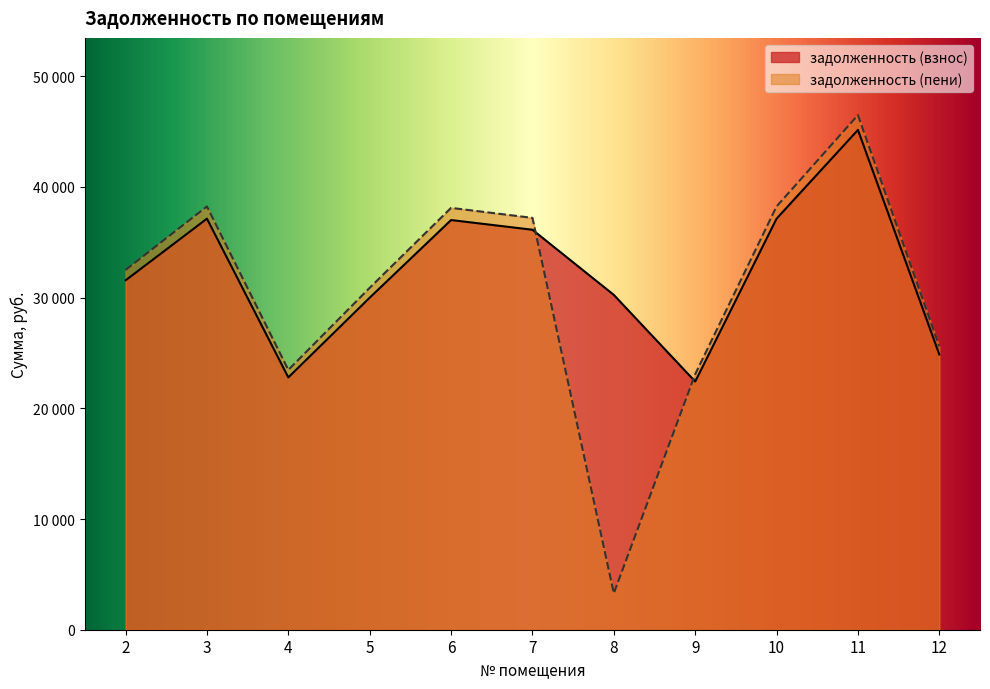

In задолженность (взнос), how many points are lower than both neighbors (excluding endpoints)?

2